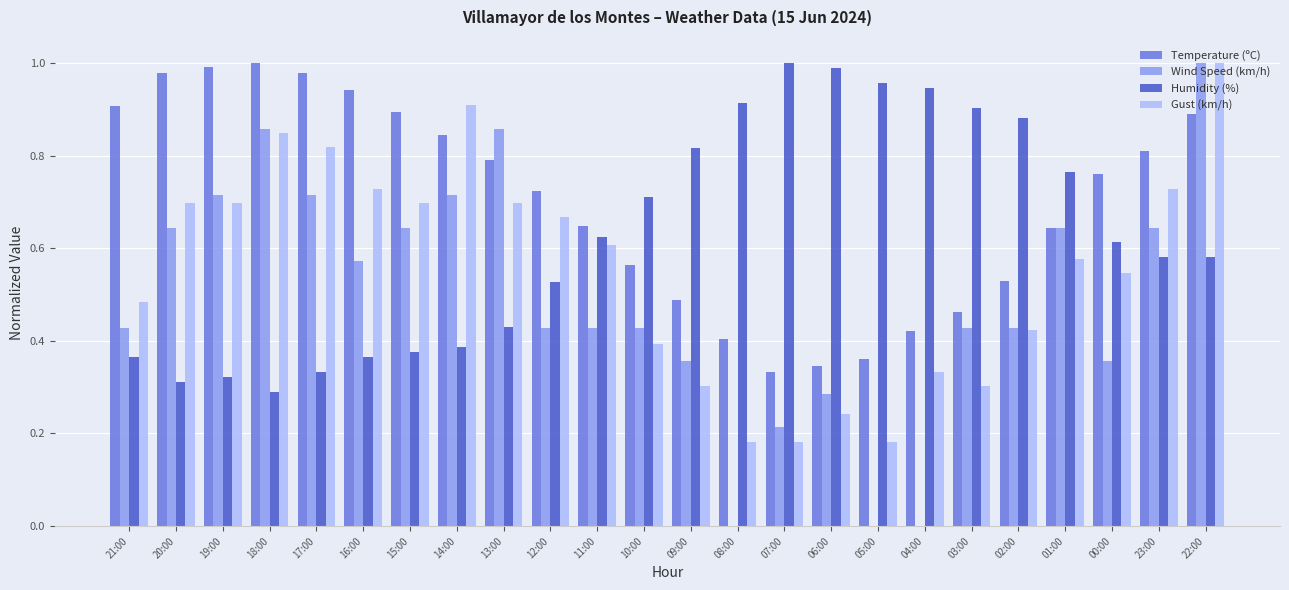

Which series has the largest total across all categories?

Temperature (ºC)